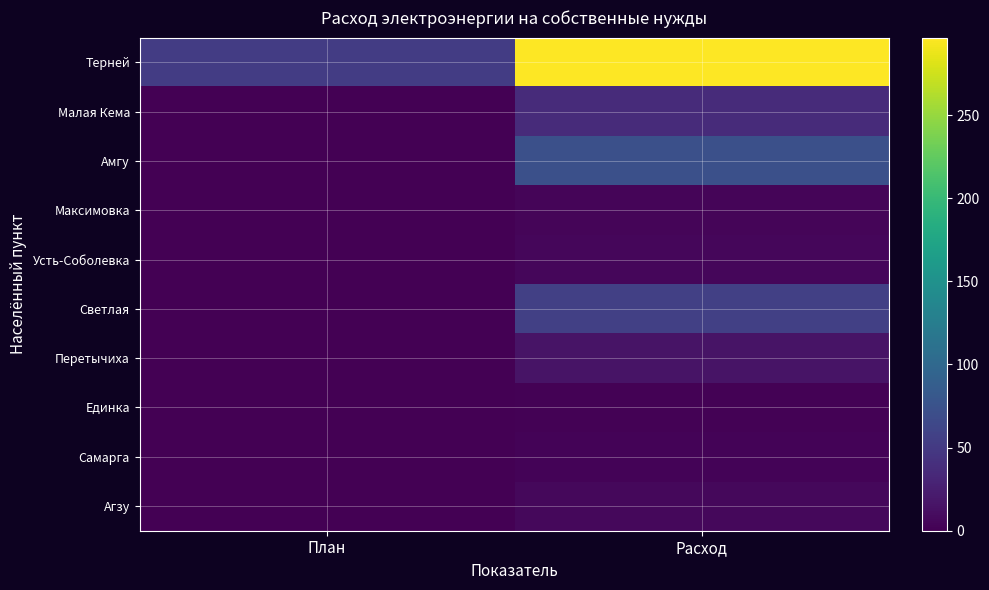

How many series are shown in this chart?

10